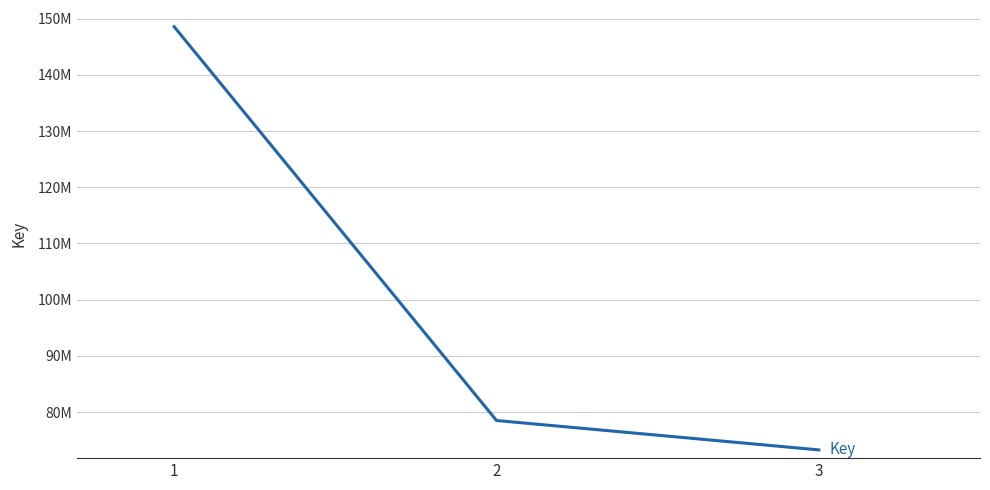

The value at 2 is 78506281. True or false?

True